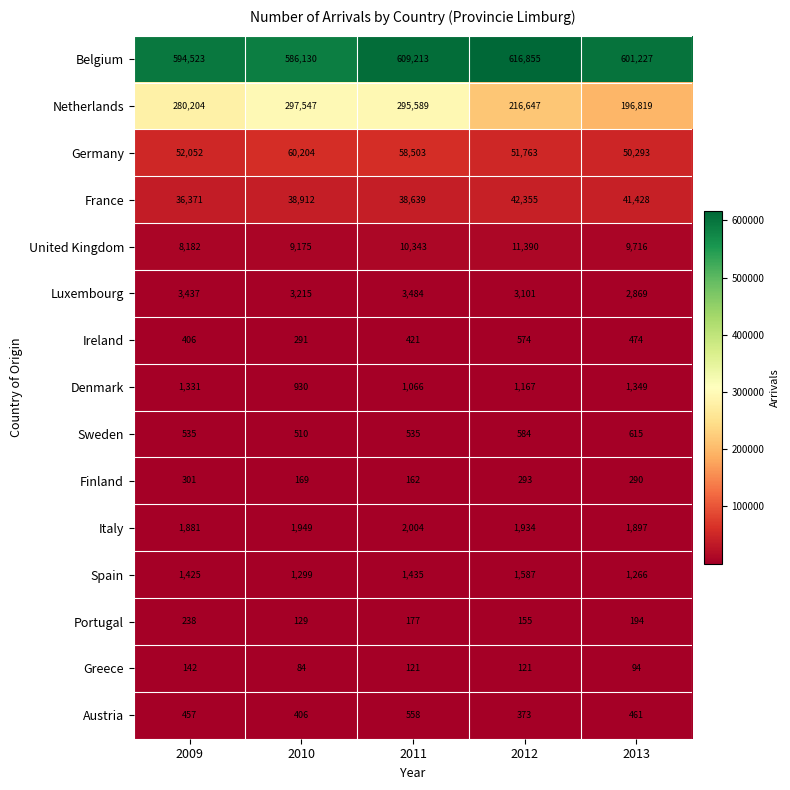

What is the difference between the Germany values at 2010 and 2012?

8441